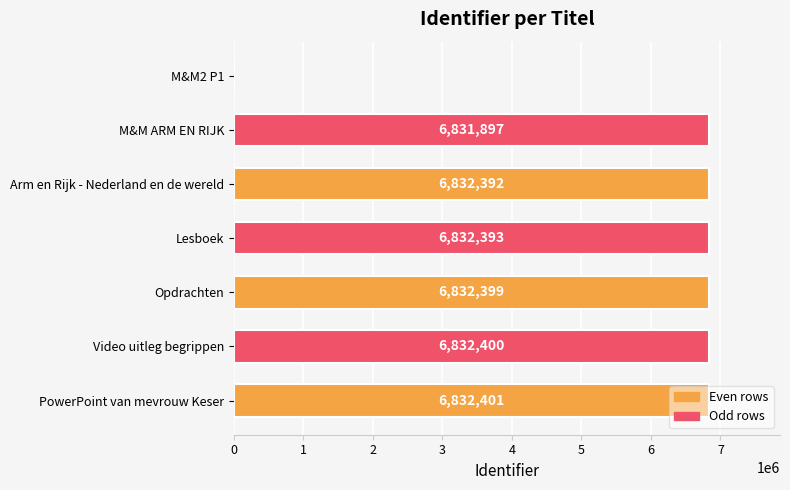

Which has a higher value, Arm en Rijk - Nederland en de wereld or PowerPoint van mevrouw Keser?

PowerPoint van mevrouw Keser